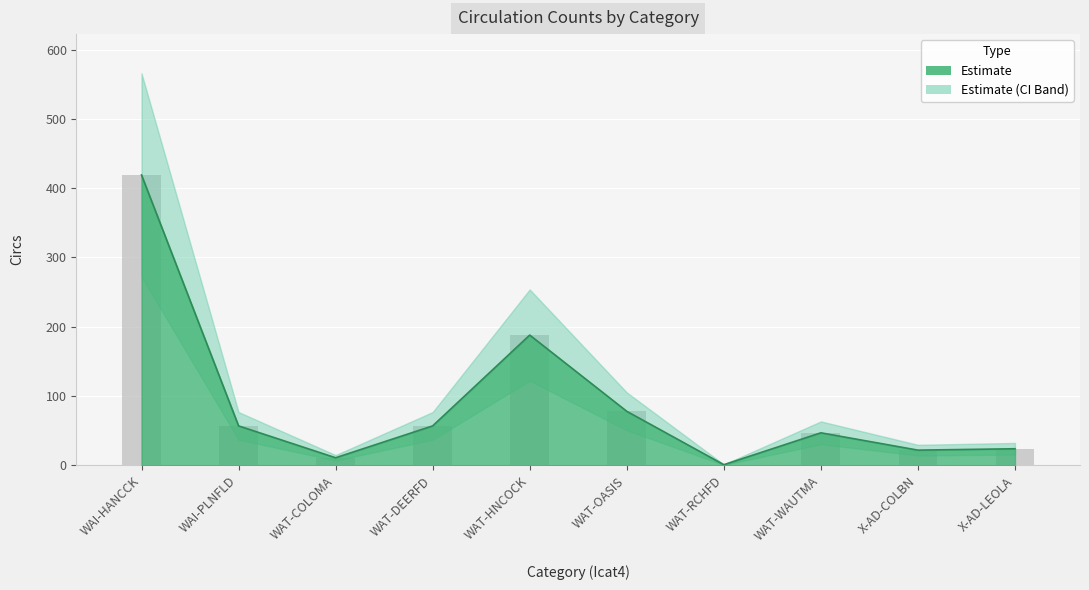

What is the sum of the values at WAT-RCHFD and WAI-HANCCK?

420